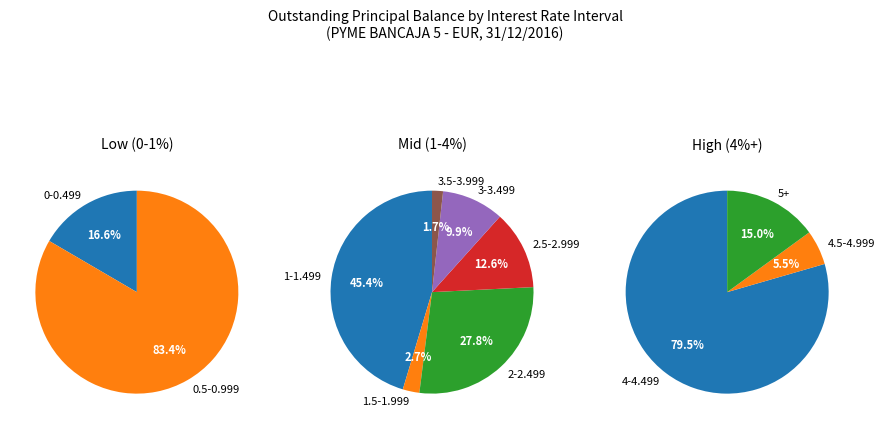

Does any single category account for the majority?

Yes